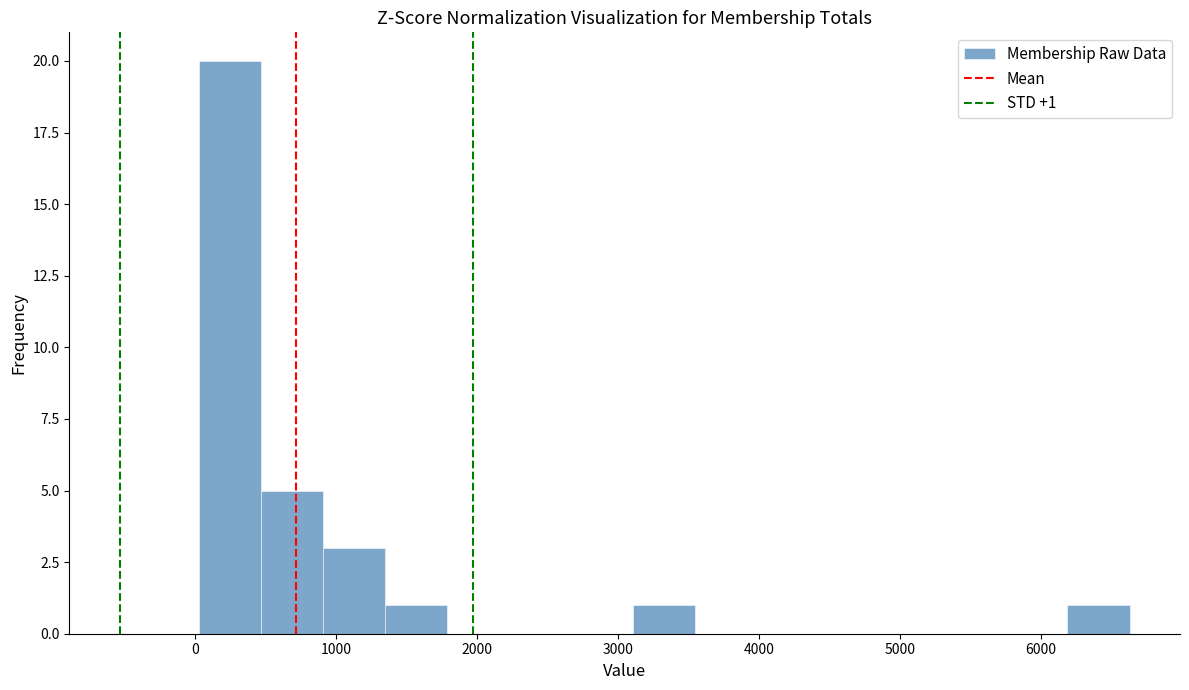

Over which range of the x-axis is the bar tallest?

0 to 500